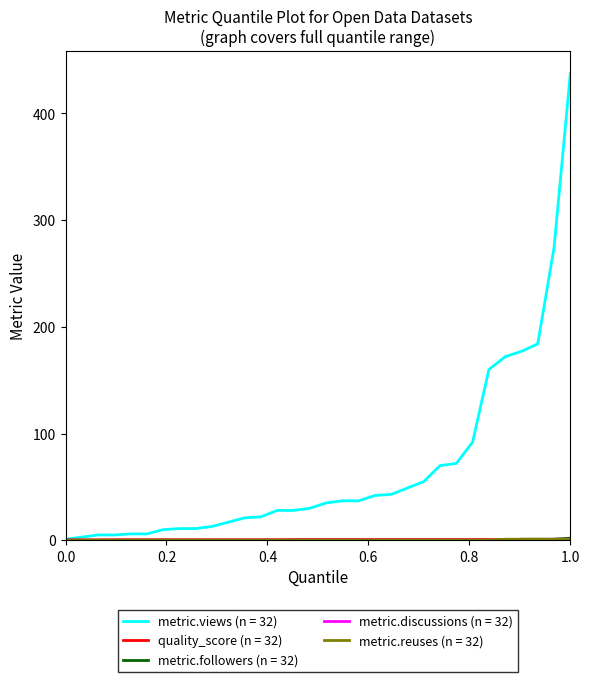

Which series has the largest total across all categories?

metric.views (n = 32)